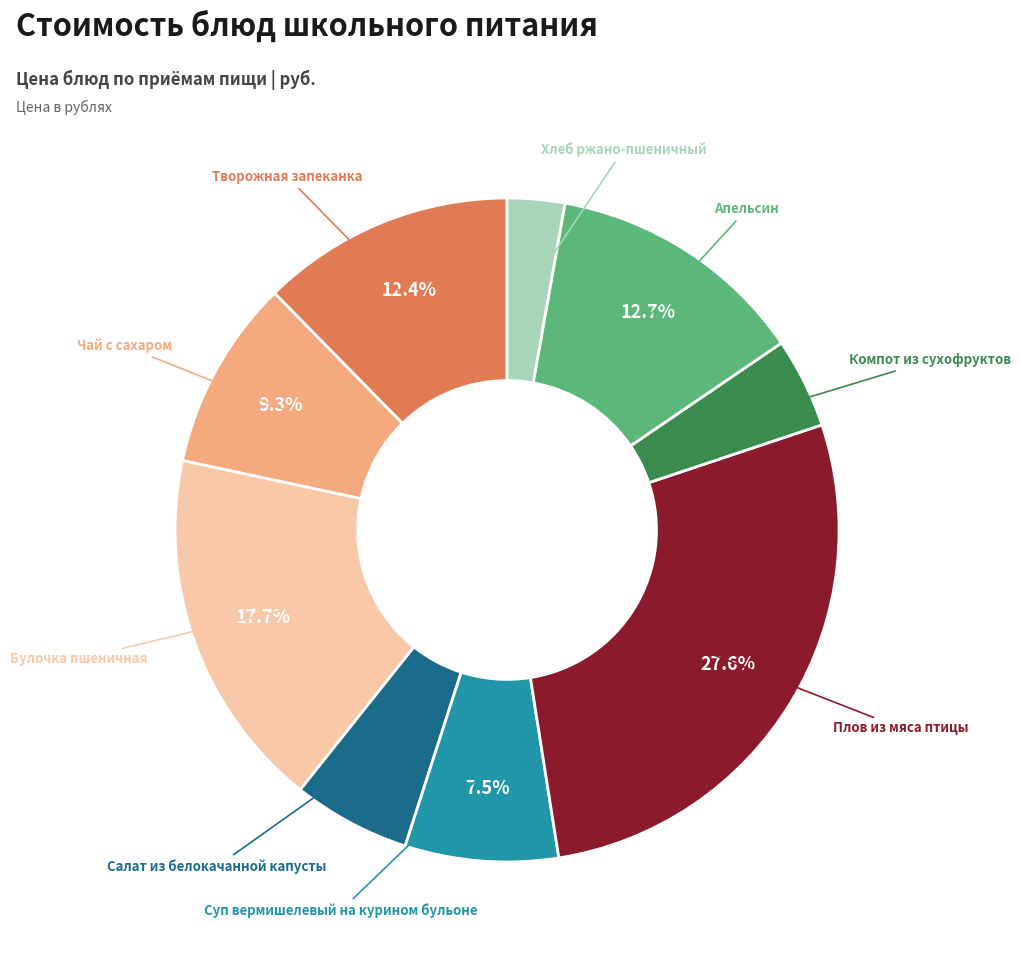

Count the number of slices in the pie.

9